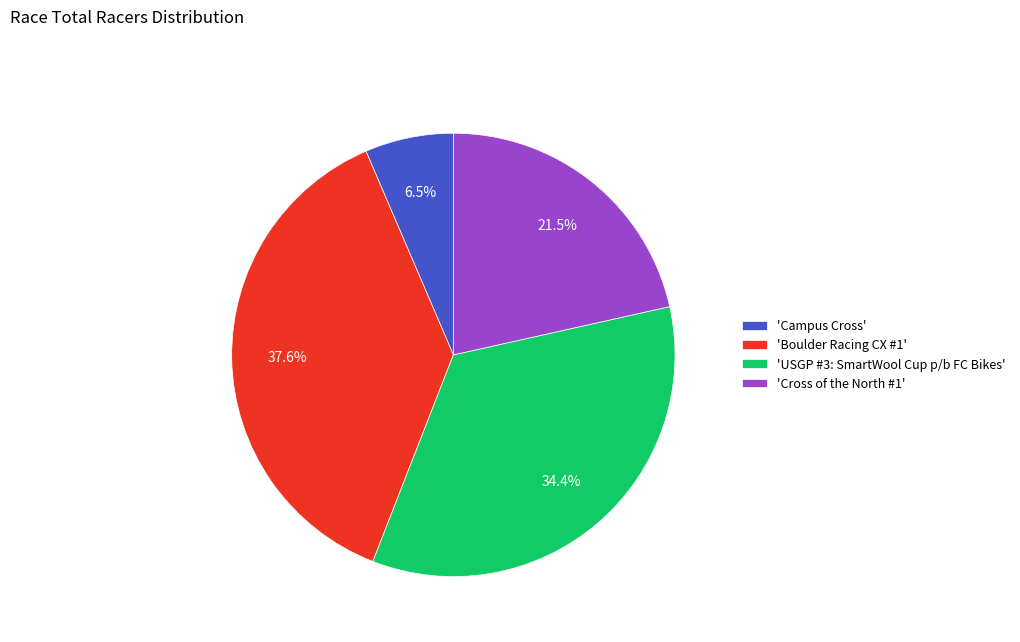

Rank the categories by value from highest to lowest.

'Boulder Racing CX #1', 'USGP #3: SmartWool Cup p/b FC Bikes', 'Cross of the North #1', 'Campus Cross'